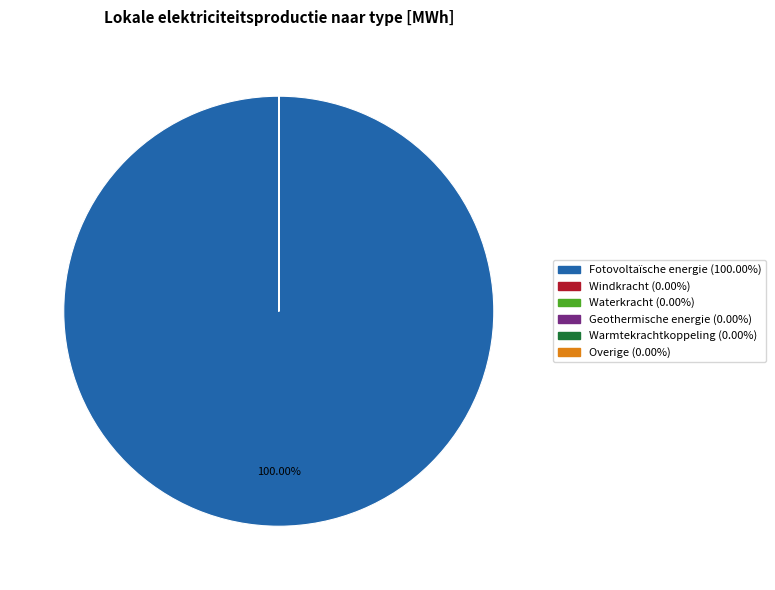

What is the largest slice in the pie chart?

Fotovoltaïsche energie